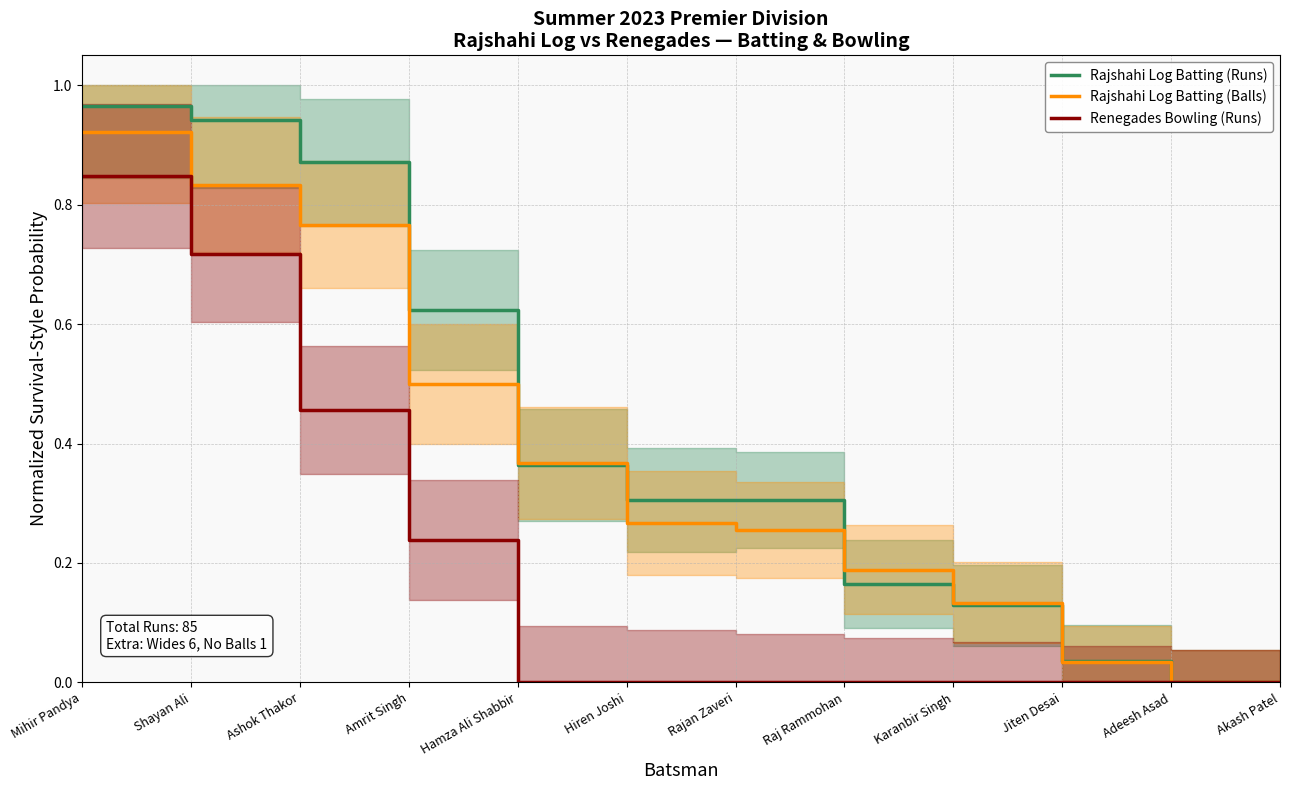

Reading left to right, extract all data points from this chart.

Rajshahi Log Batting (Runs): Mihir Pandya=1.0	Shayan Ali=0.9	Ashok Thakor=0.9	Amrit Singh=0.6	Hamza Ali Shabbir=0.4	Hiren Joshi=0.3	Rajan Zaveri=0.3	Raj Rammohan=0.2	Karanbir Singh=0.1	Jiten Desai=0.0	Adeesh Asad=0.0	Akash Patel=0.0
Rajshahi Log Batting (Balls): Mihir Pandya=0.9	Shayan Ali=0.8	Ashok Thakor=0.8	Amrit Singh=0.5	Hamza Ali Shabbir=0.4	Hiren Joshi=0.3	Rajan Zaveri=0.3	Raj Rammohan=0.2	Karanbir Singh=0.1	Jiten Desai=0.0	Adeesh Asad=0.0	Akash Patel=0.0
Renegades Bowling (Runs): Mihir Pandya=0.8	Shayan Ali=0.7	Ashok Thakor=0.5	Amrit Singh=0.2	Hamza Ali Shabbir=0.0	Hiren Joshi=0.0	Rajan Zaveri=0.0	Raj Rammohan=0.0	Karanbir Singh=0.0	Jiten Desai=0.0	Adeesh Asad=0.0	Akash Patel=0.0